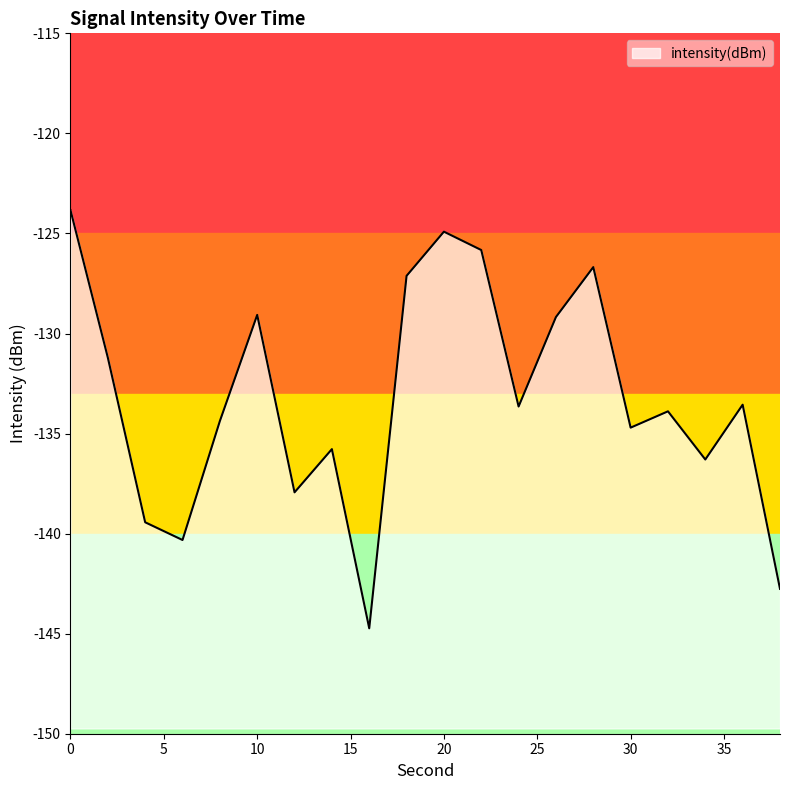

True or false: the data shows -139.4 at 4.

True